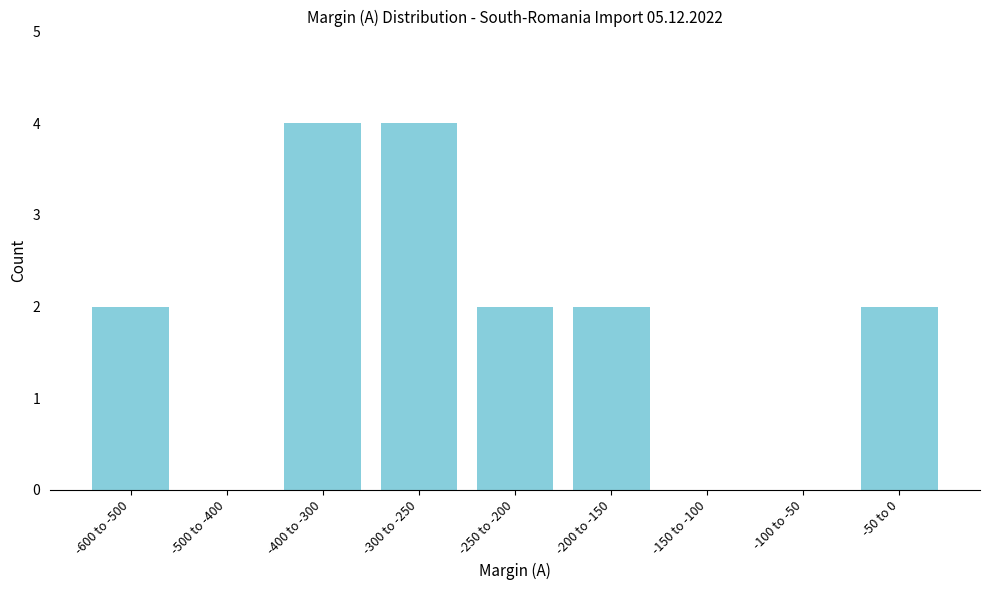

Reading left to right, transcribe all the data shown in this chart.

-600 to -500=2	-500 to -400=0	-400 to -300=4	-300 to -250=4	-250 to -200=2	-200 to -150=2	-150 to -100=0	-100 to -50=0	-50 to 0=2